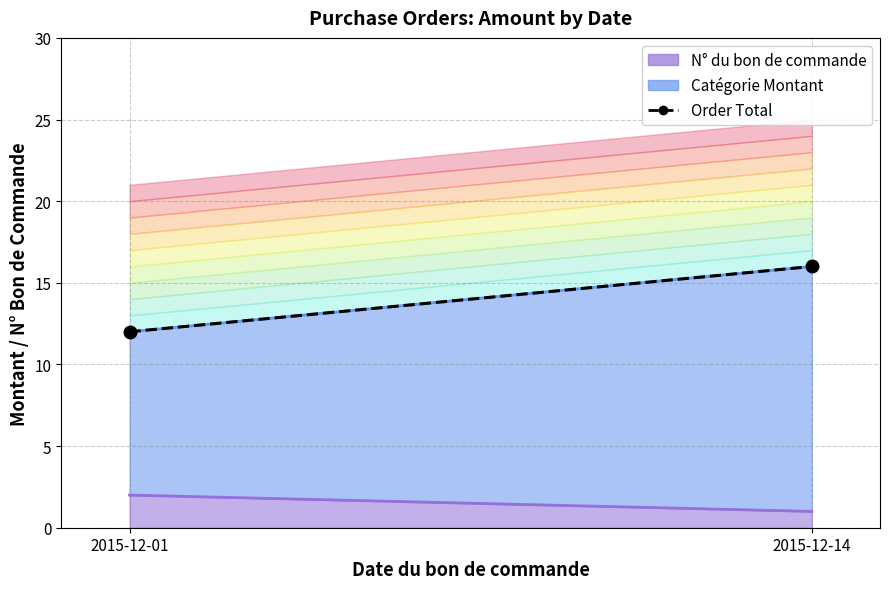

Between 2015-12-14 and 2015-12-01, which is larger?

2015-12-14